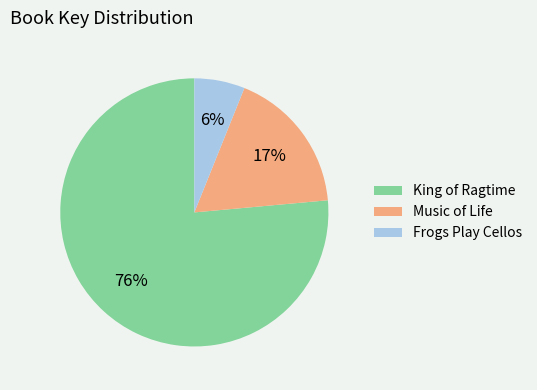

Which category has the smallest portion of the pie?

Frogs Play Cellos